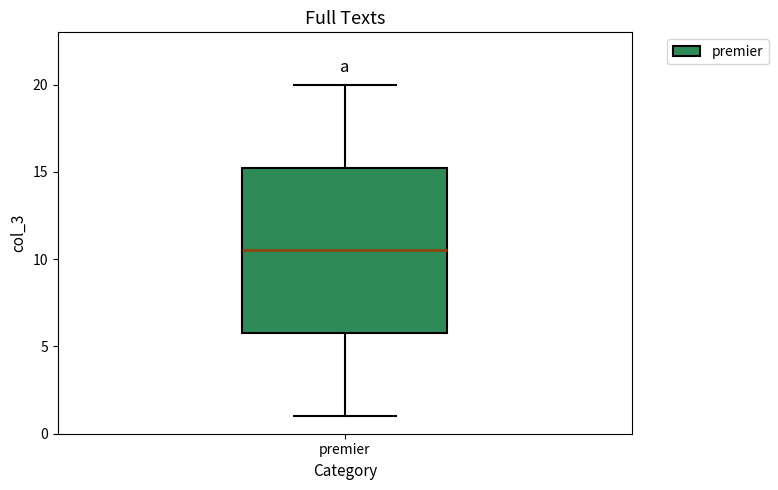

Read this box plot against the y-axis: the position of the median line, the range covered by the box, and the ends of both whiskers. The values are not printed on the chart, so give them approximately, as read against the axis.

median 10.5, box 6.0 to 15.5, whiskers 1.0 to 20.0